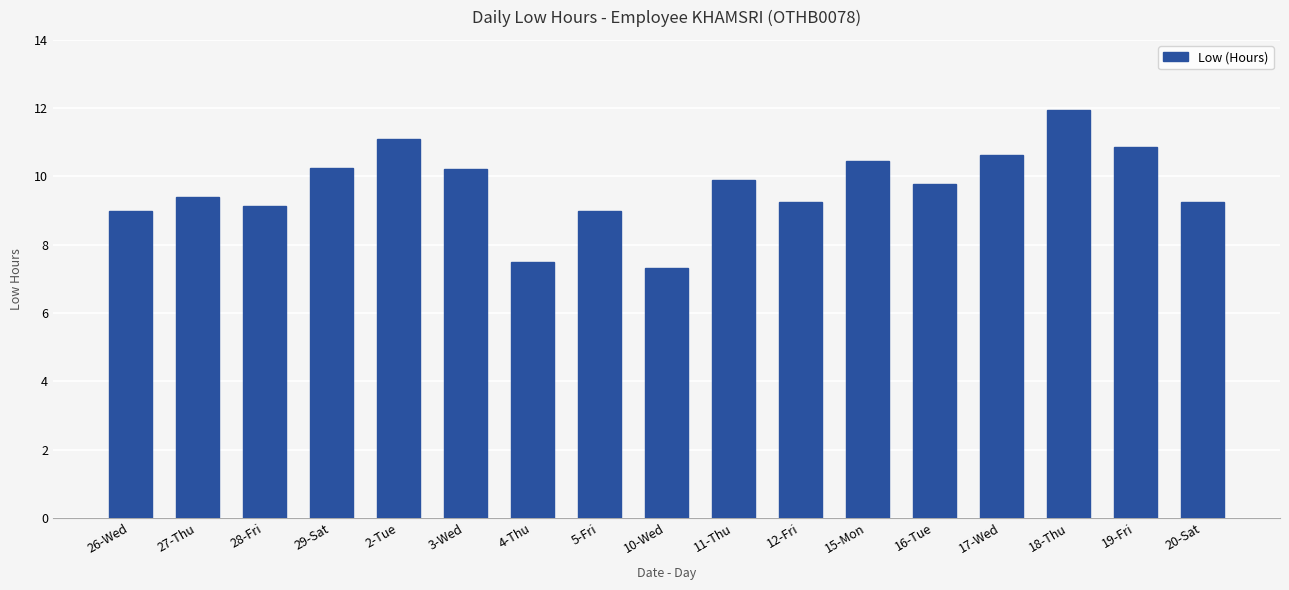

True or false: the data shows 9.4 at 27-Thu.

True